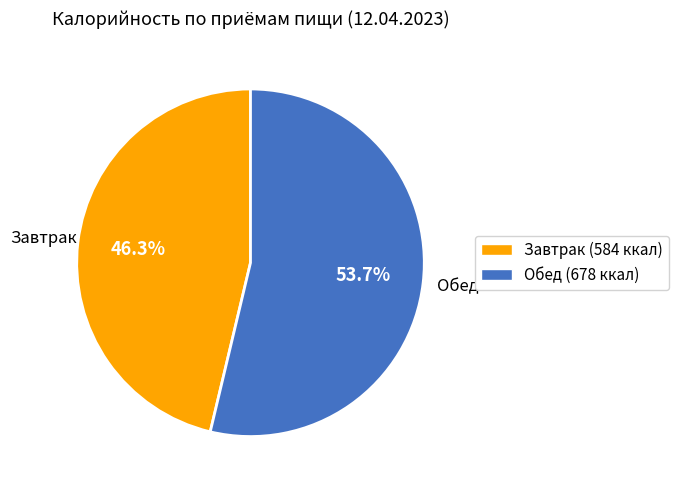

How many segments does this pie chart have?

2